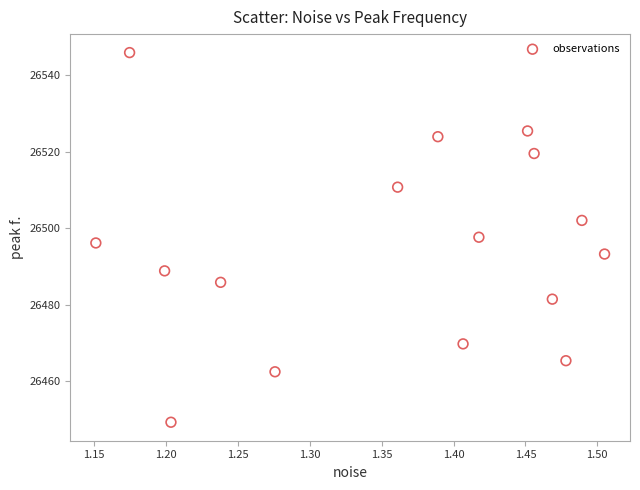

What is the range of X values (max minus min)?

0.4